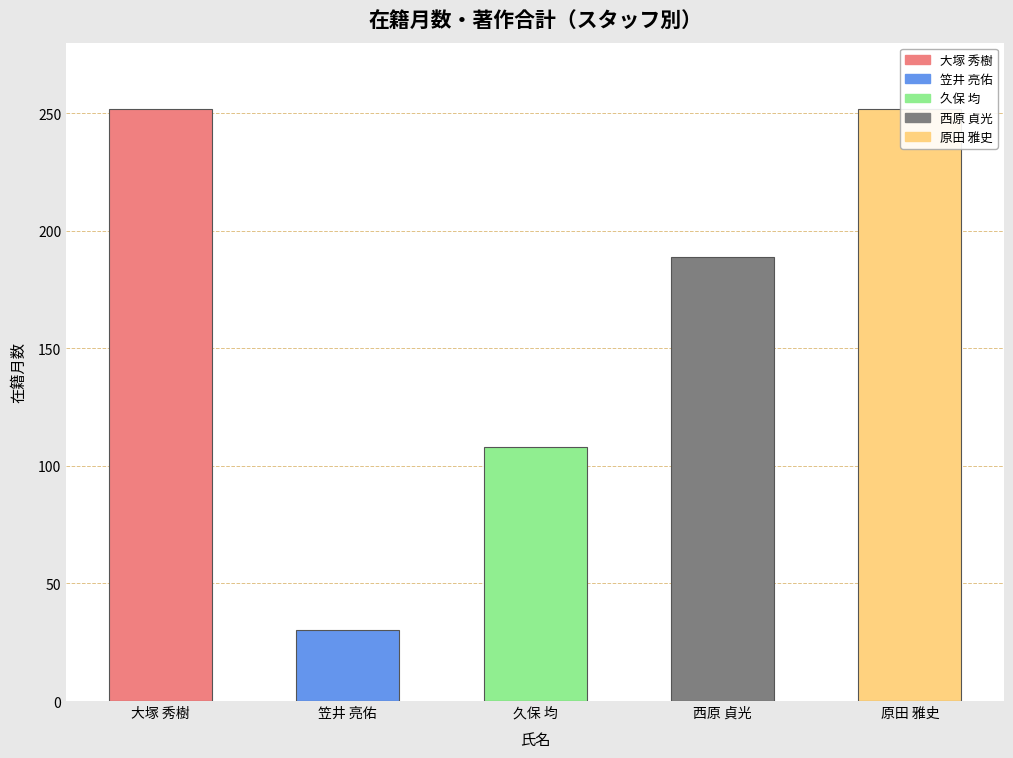

Read the value at 久保 均, to the nearest 50.

100